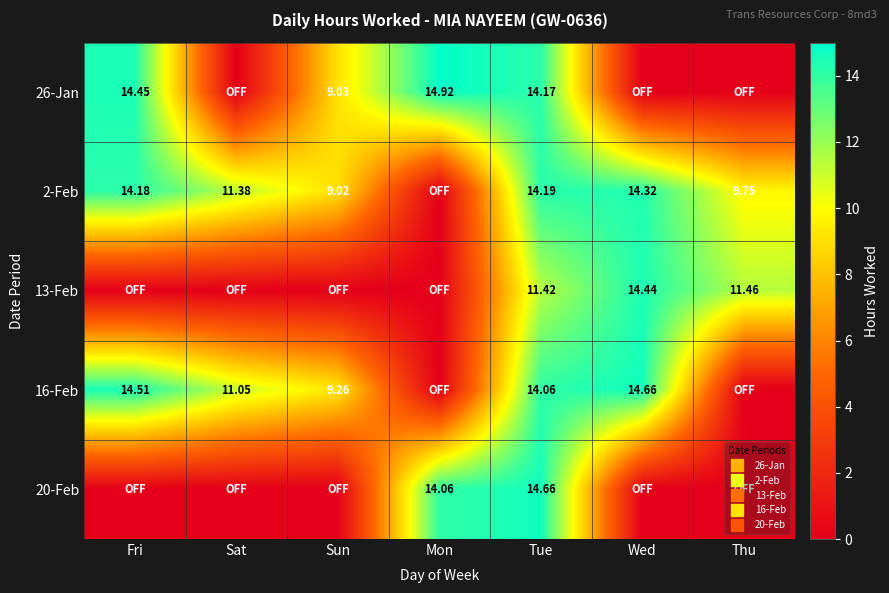

How many data points in 2-Feb are less than 11?

3